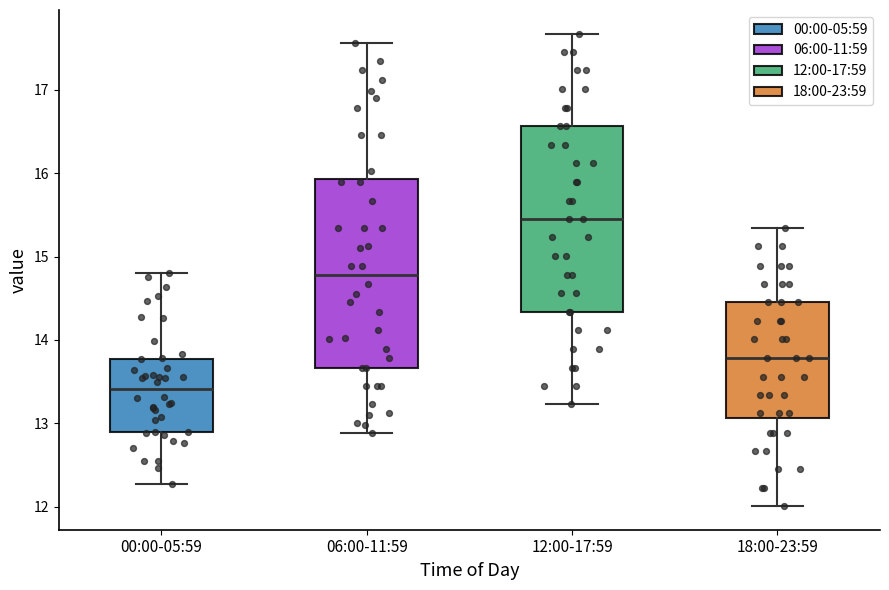

Reading left to right, transcribe this box plot: for each box, give where its median line is, the range the box spans, and where its two whiskers end, as read against the y-axis. The values are not printed on the chart, so give them approximately, as read against the axis.

00:00-05:59: median 13.4, box 12.9 to 13.8, whiskers 12.3 to 14.8
06:00-11:59: median 14.8, box 13.7 to 15.9, whiskers 12.9 to 17.6
12:00-17:59: median 15.5, box 14.3 to 16.6, whiskers 13.2 to 17.7
18:00-23:59: median 13.8, box 13.1 to 14.5, whiskers 12.0 to 15.3